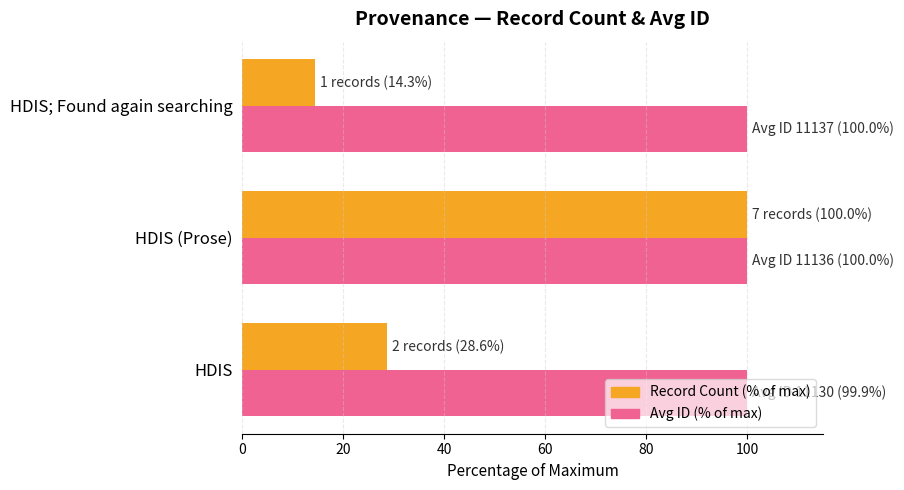

At how many categories does at least one series exceed 55?

3